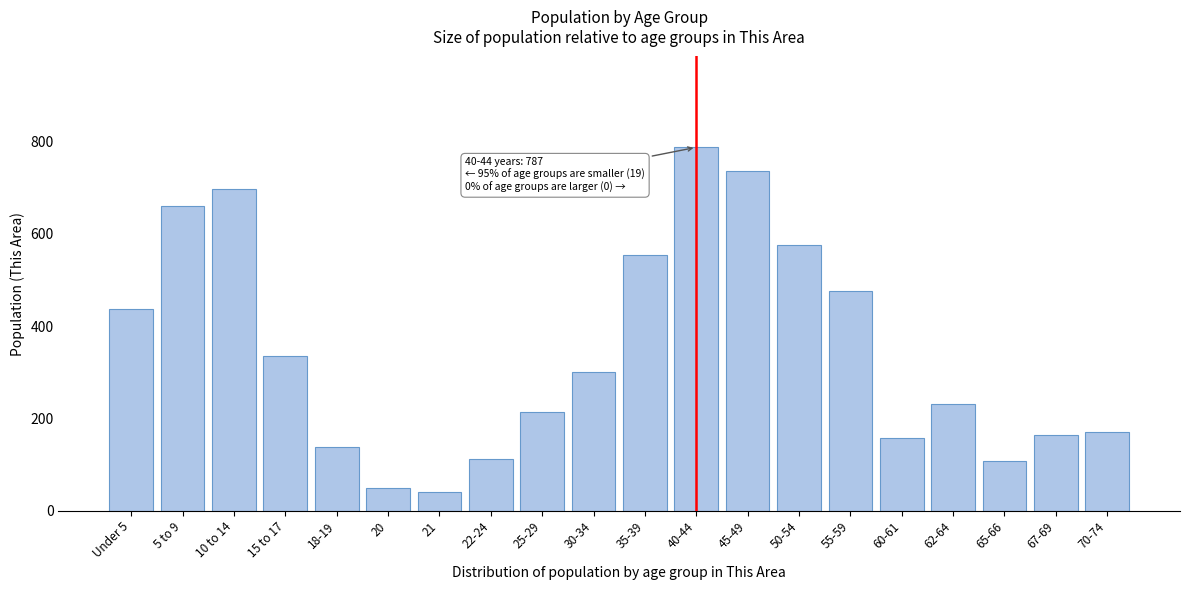

Reading left to right, transcribe all the data shown in this chart.

Under 5=437	5 to 9=660	10 to 14=696	15 to 17=334	18-19=139	20=50	21=40	22-24=111	25-29=213	30-34=300	35-39=553	40-44=787	45-49=735	50-54=575	55-59=476	60-61=158	62-64=230	65-66=107	67-69=165	70-74=170